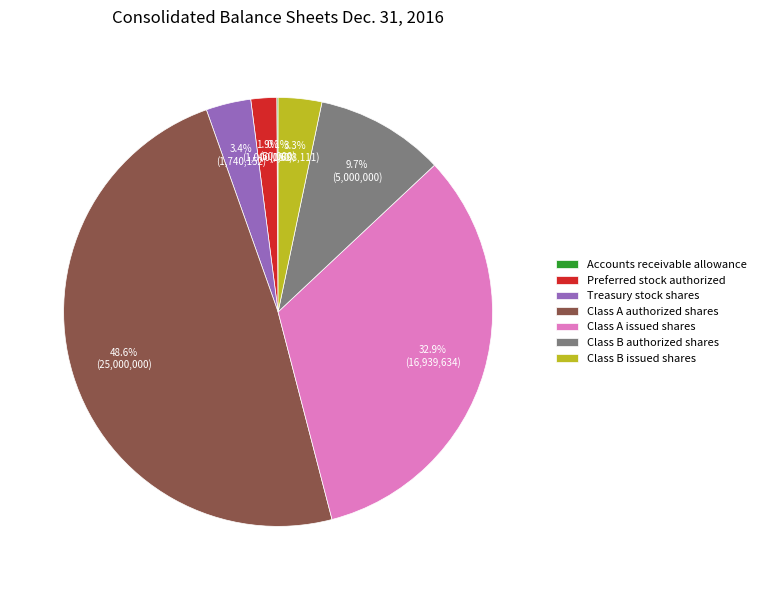

Does Preferred stock authorized represent more than half of the total?

No